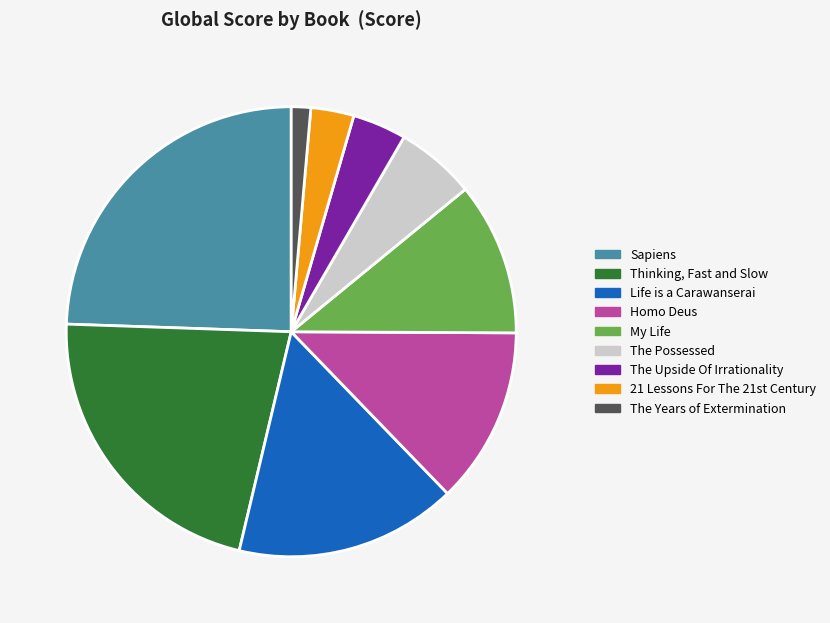

True or false: Homo Deus accounts for 13% of the total.

True